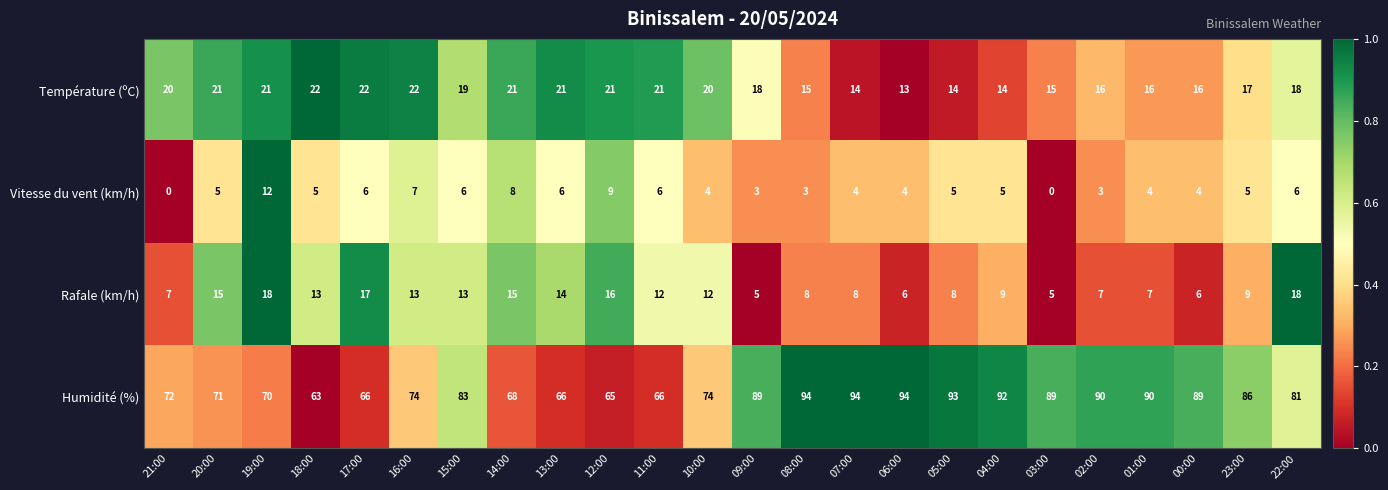

What is the total value across all series at 12:00?

111